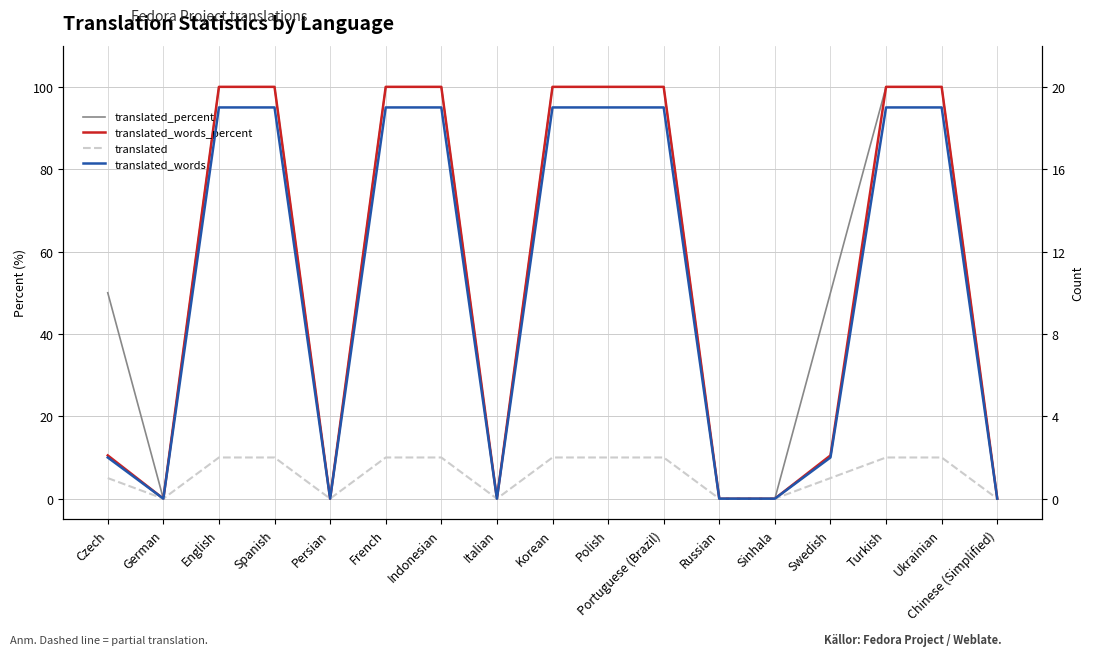

How many values in translated_percent are above zero?

11